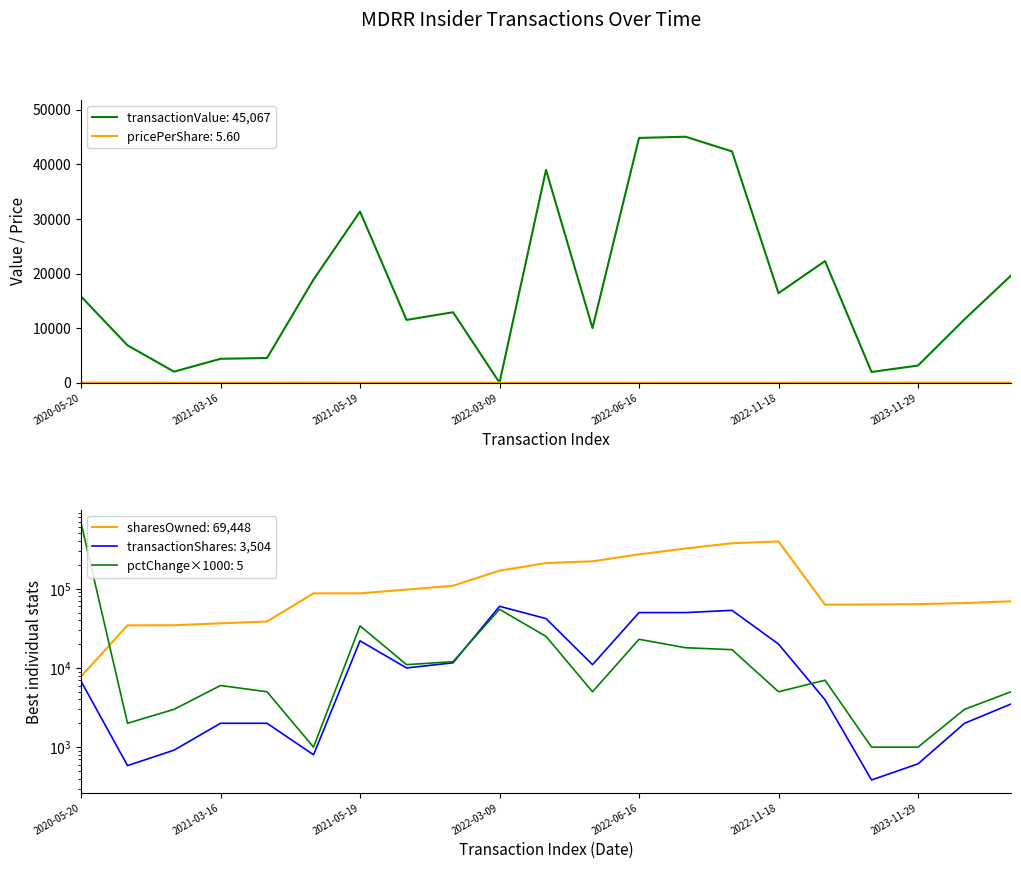

Count the number of categories in the chart.

21